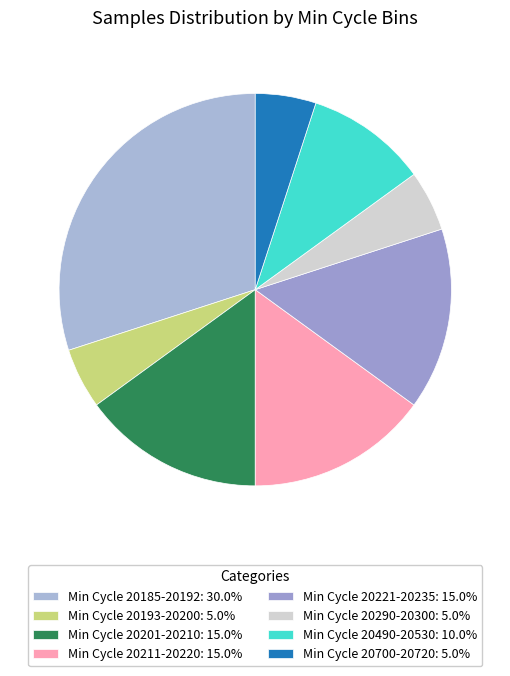

How many slices are in this pie chart?

8